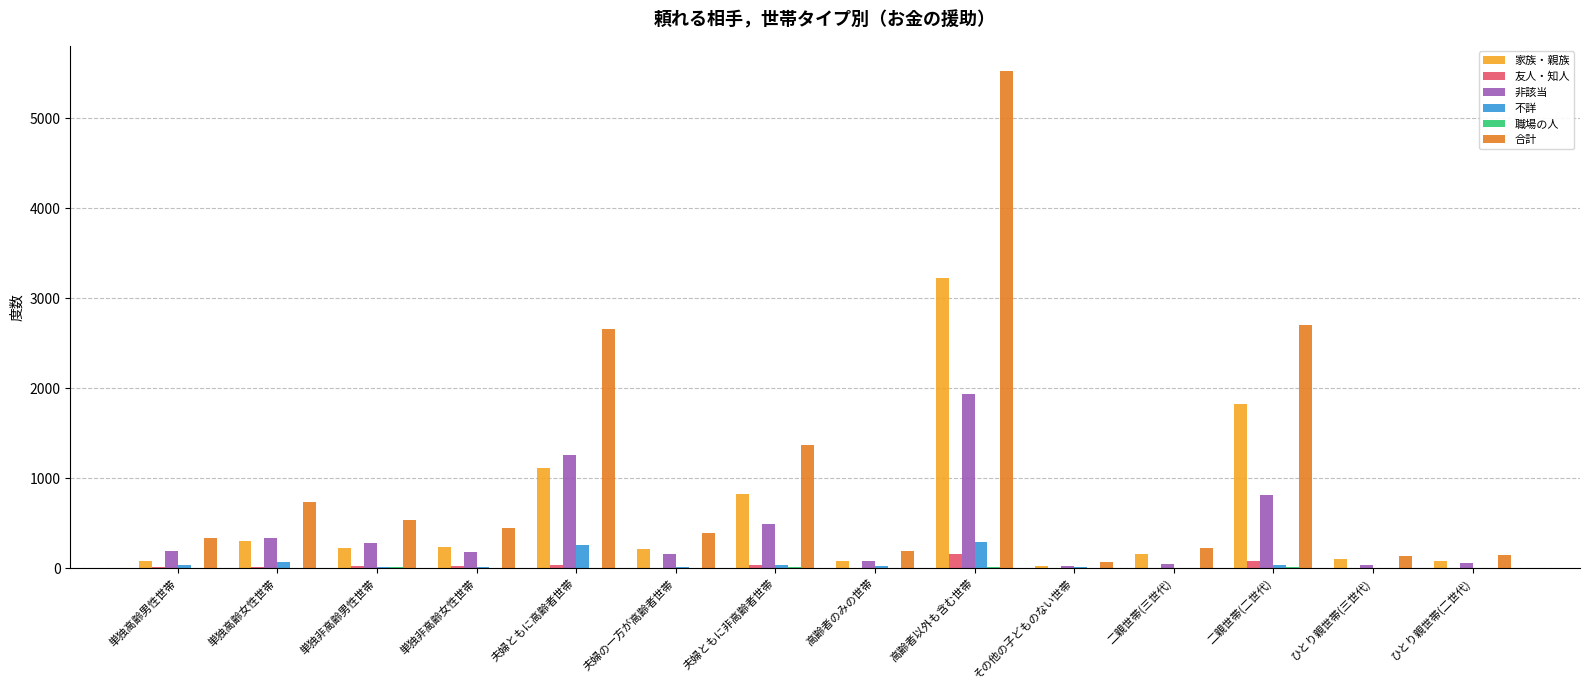

Which label corresponds to the largest value in the chart?

高齢者以外も含む世帯